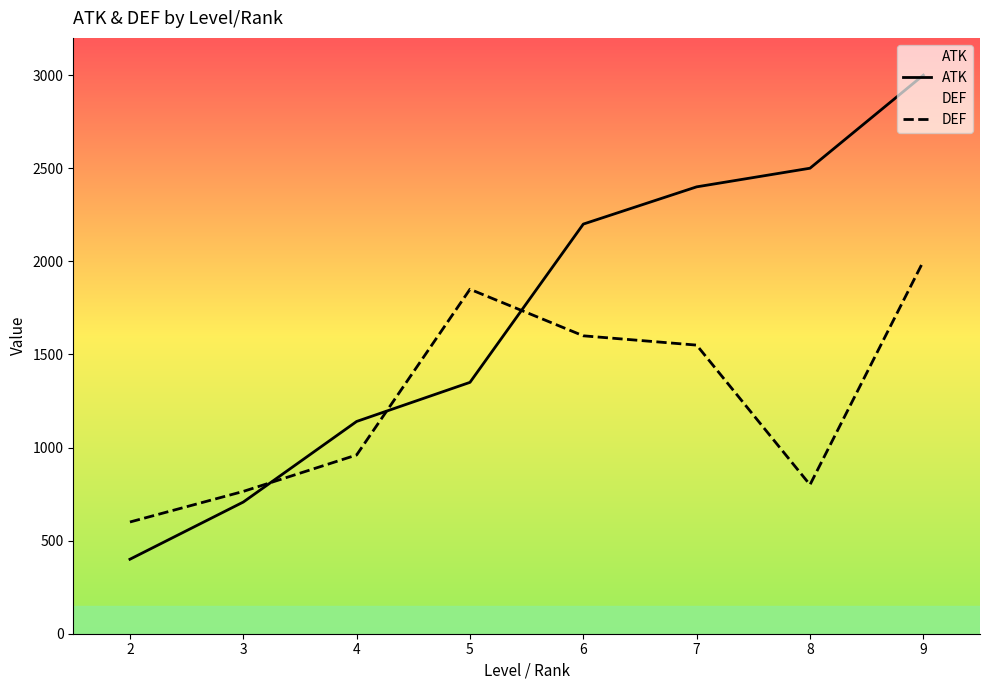

What are all the series names shown in the legend?

ATK, DEF